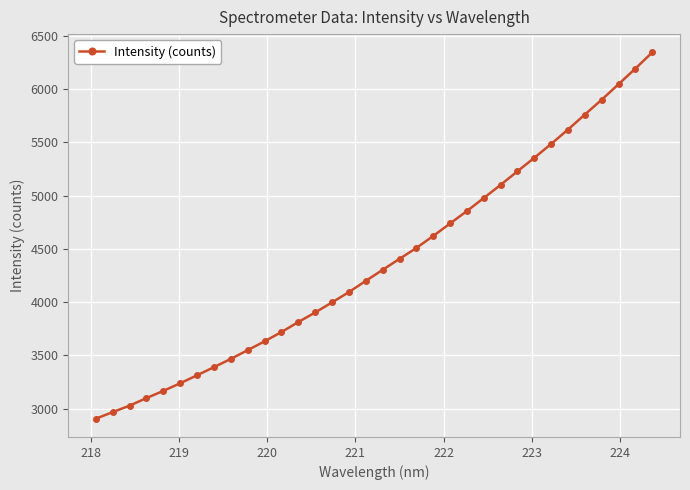

What is the difference between the maximum and minimum values?

3437.2